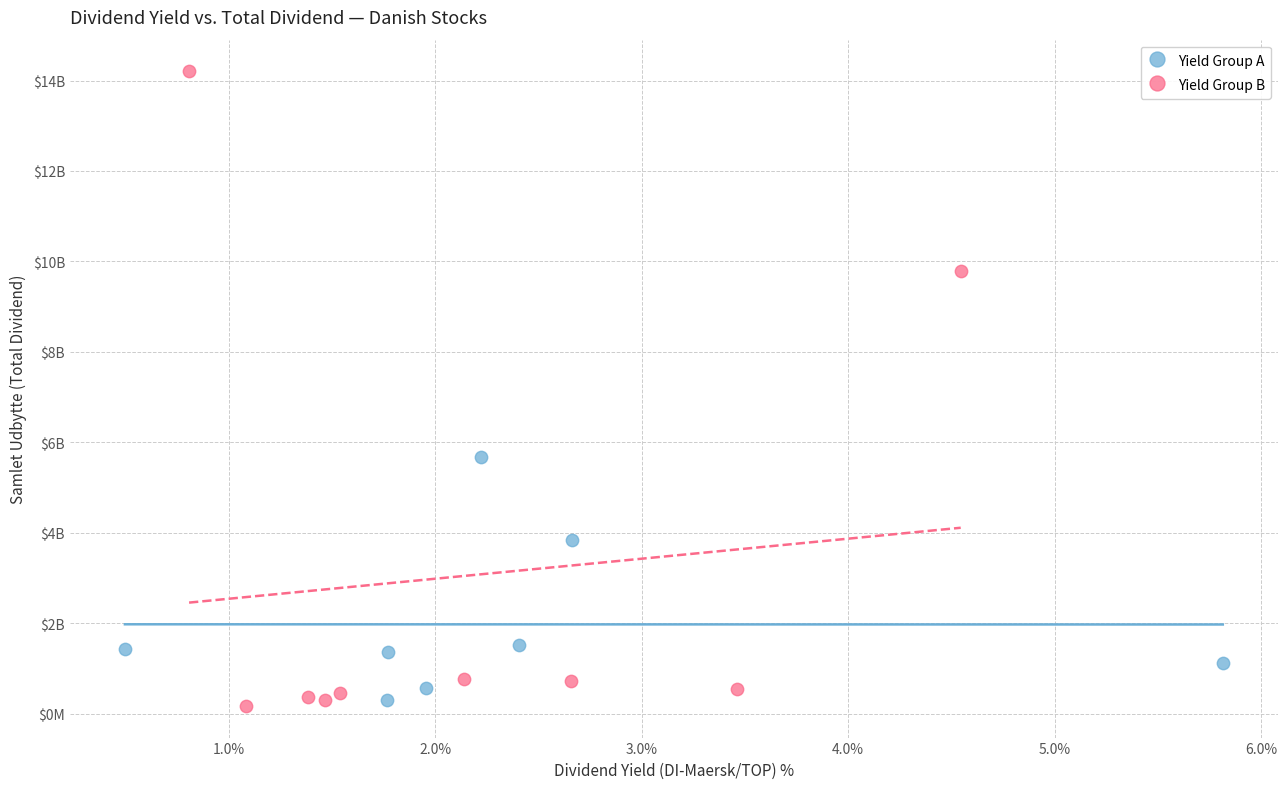

Which series has the largest Y range (max minus min)?

Yield Group B